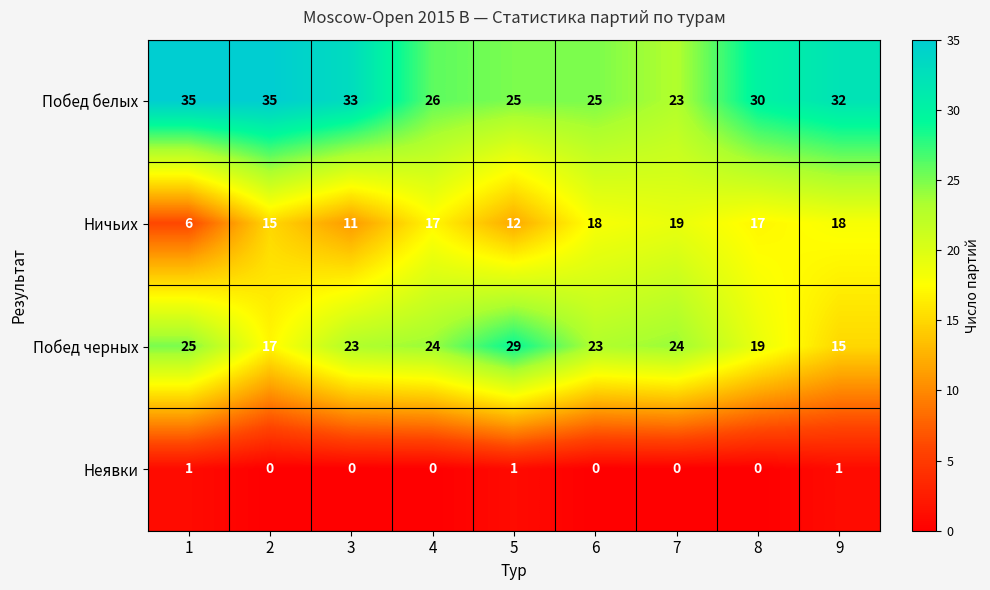

True or false: Ничьих has a value of 32 at 9.

False